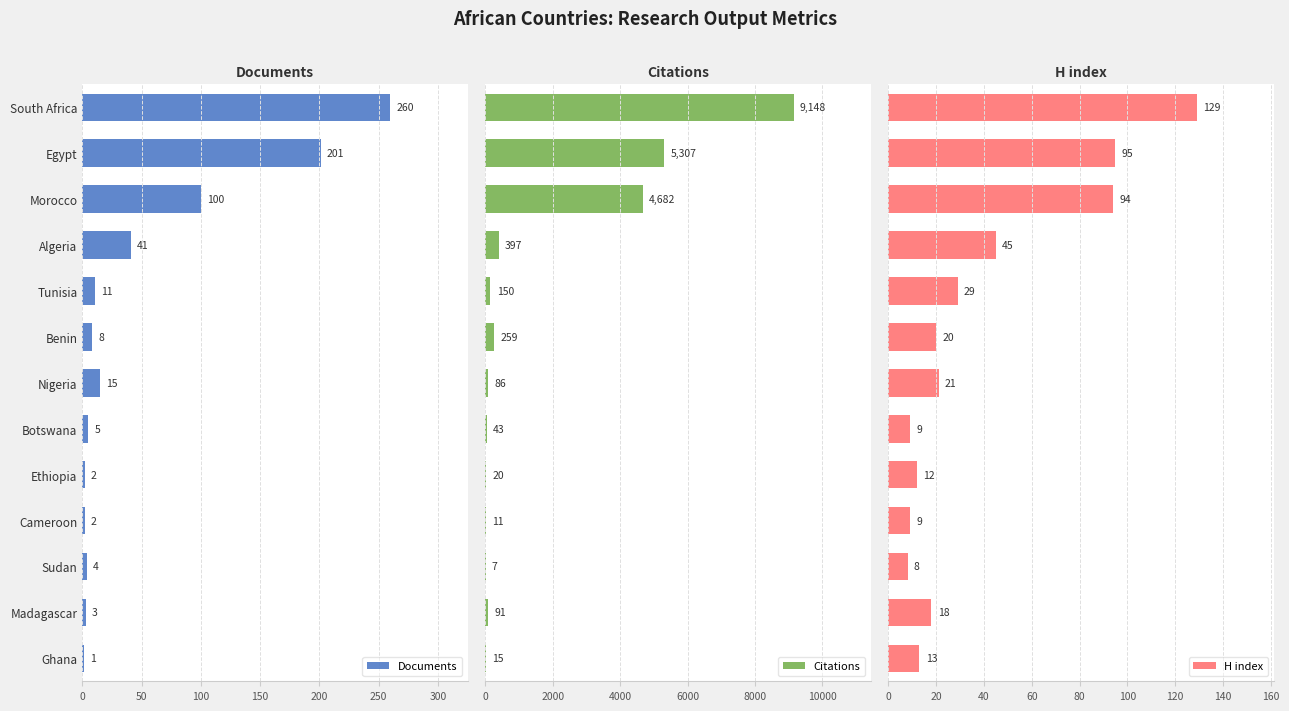

The Documents series shows 1 at Ghana. True or false?

True